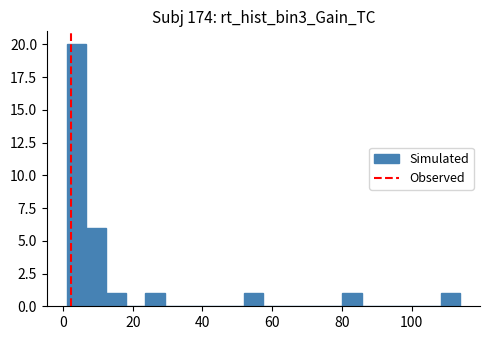

Read against the x-axis, roughly where is the centre of the tallest bar?

4